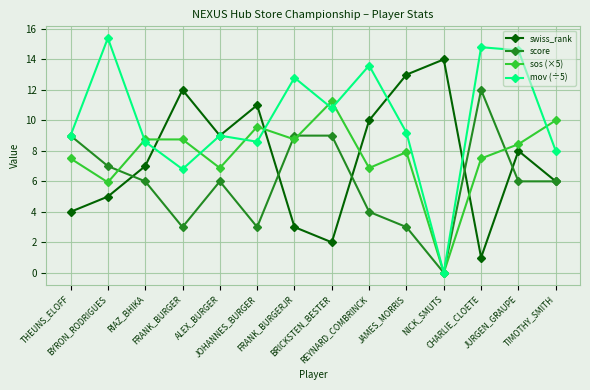

What is the label of the 9th point from the right?

JOHANNES_BURGER